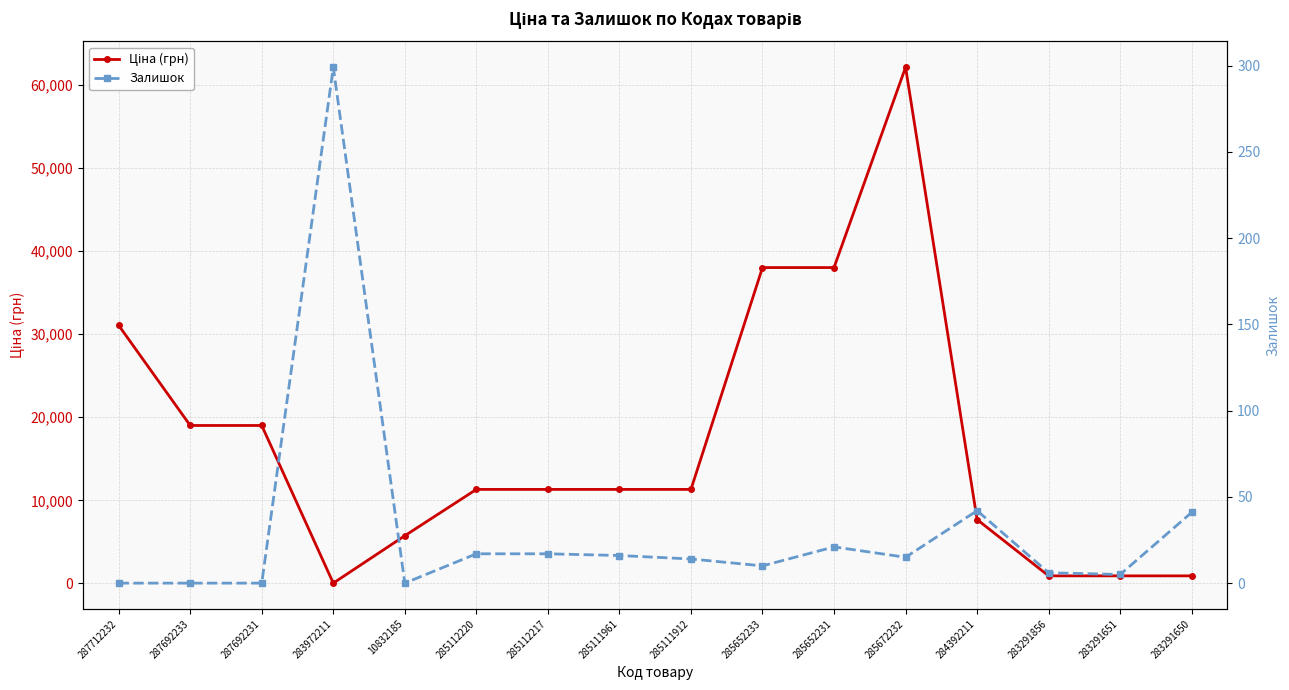

Which series changed the most between 10832185 and 285652233?

Ціна (грн)